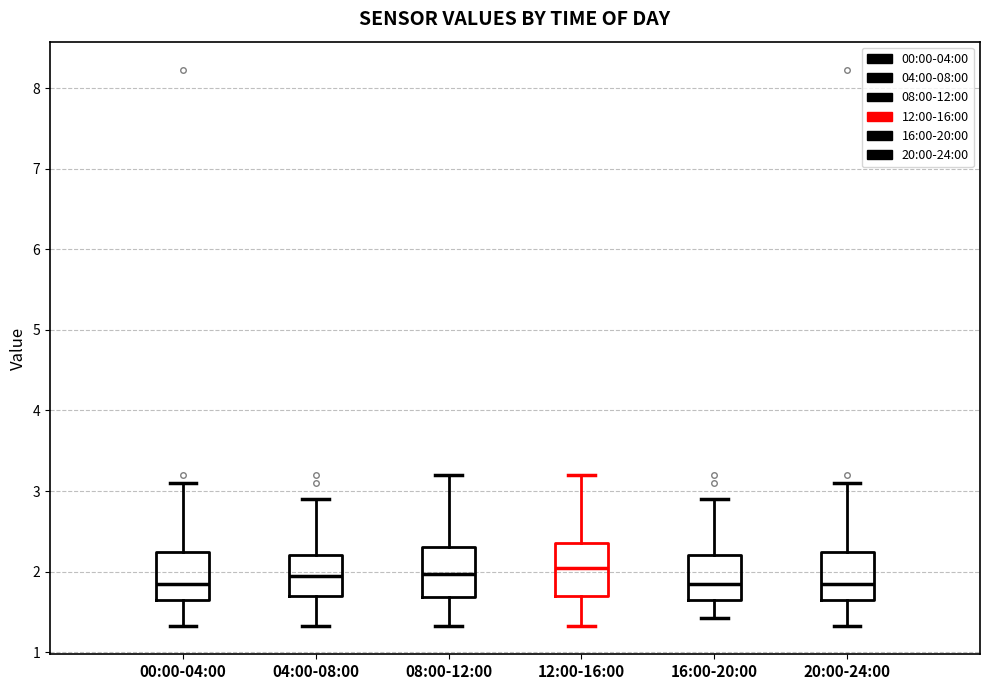

Reading left to right, read every box against the y-axis: the position of its median line, the range the box covers, and the ends of its whiskers. The values are not printed on the chart, so give them approximately, as read against the axis.

00:00-04:00: median 1.9, box 1.7 to 2.2, whiskers 1.3 to 3.1
04:00-08:00: median 2.0, box 1.7 to 2.2, whiskers 1.3 to 2.9
08:00-12:00: median 2.0, box 1.7 to 2.3, whiskers 1.3 to 3.2
12:00-16:00: median 2.1, box 1.7 to 2.4, whiskers 1.3 to 3.2
16:00-20:00: median 1.9, box 1.7 to 2.2, whiskers 1.4 to 2.9
20:00-24:00: median 1.9, box 1.6 to 2.2, whiskers 1.3 to 3.1